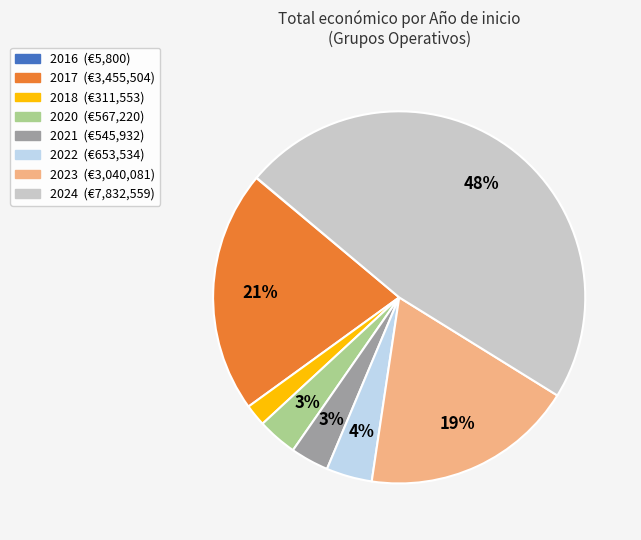

To the nearest percent, what is the difference between the largest and smallest slice percentages?

48%